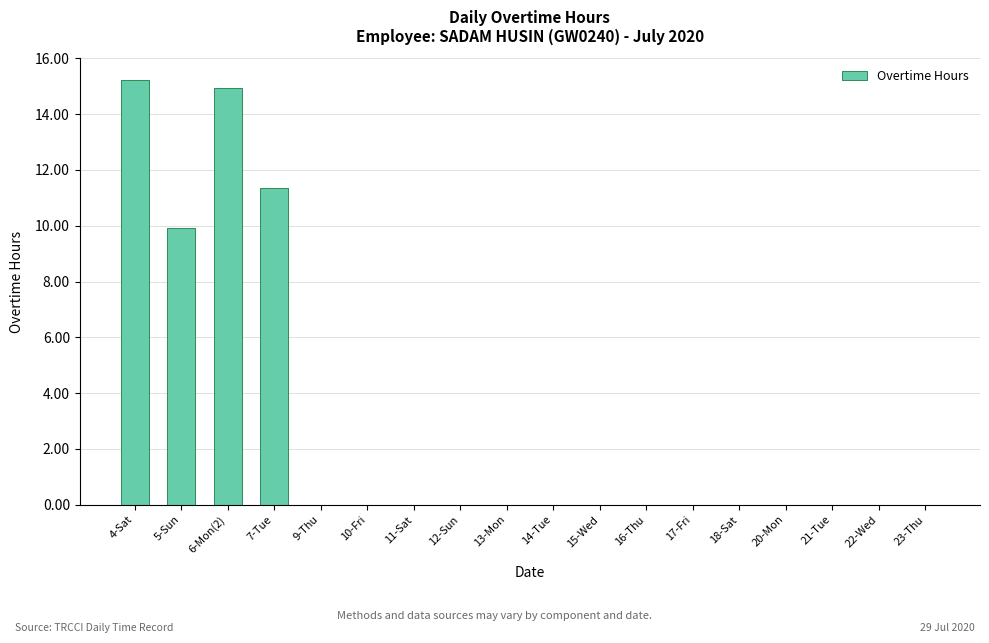

What is the average value?

2.9